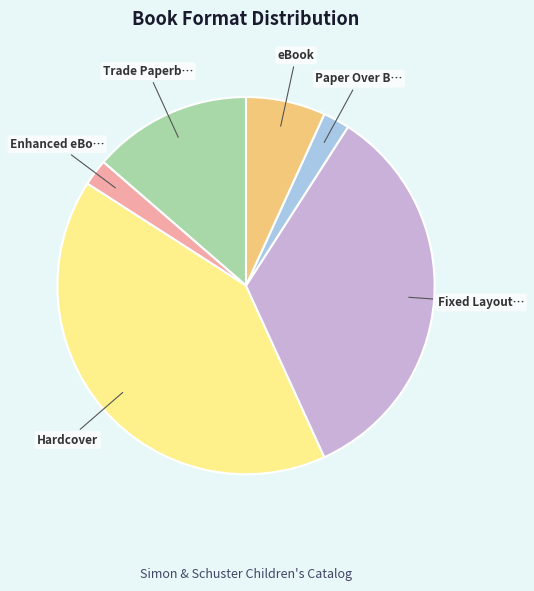

Is there a majority slice in this chart?

No